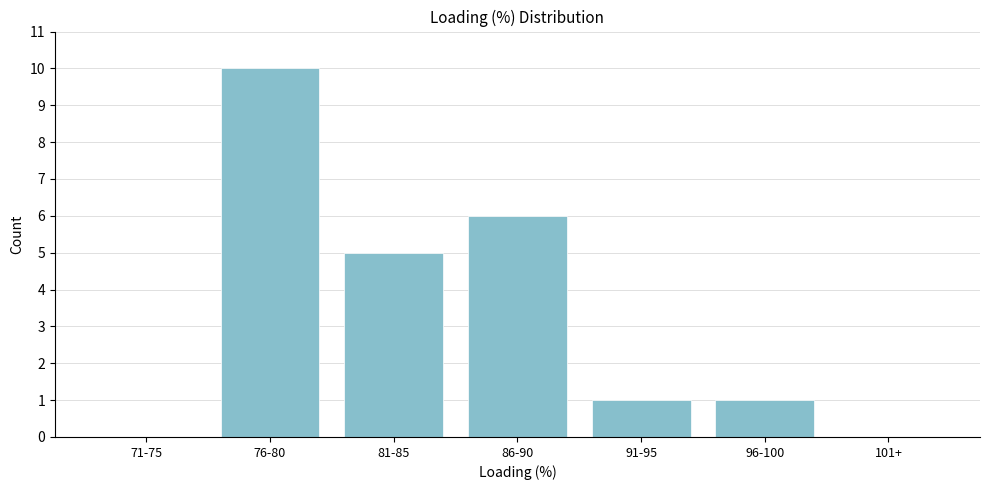

Reading left to right, list all the values displayed in this chart.

71-75=0	76-80=10	81-85=5	86-90=6	91-95=1	96-100=1	101+=0